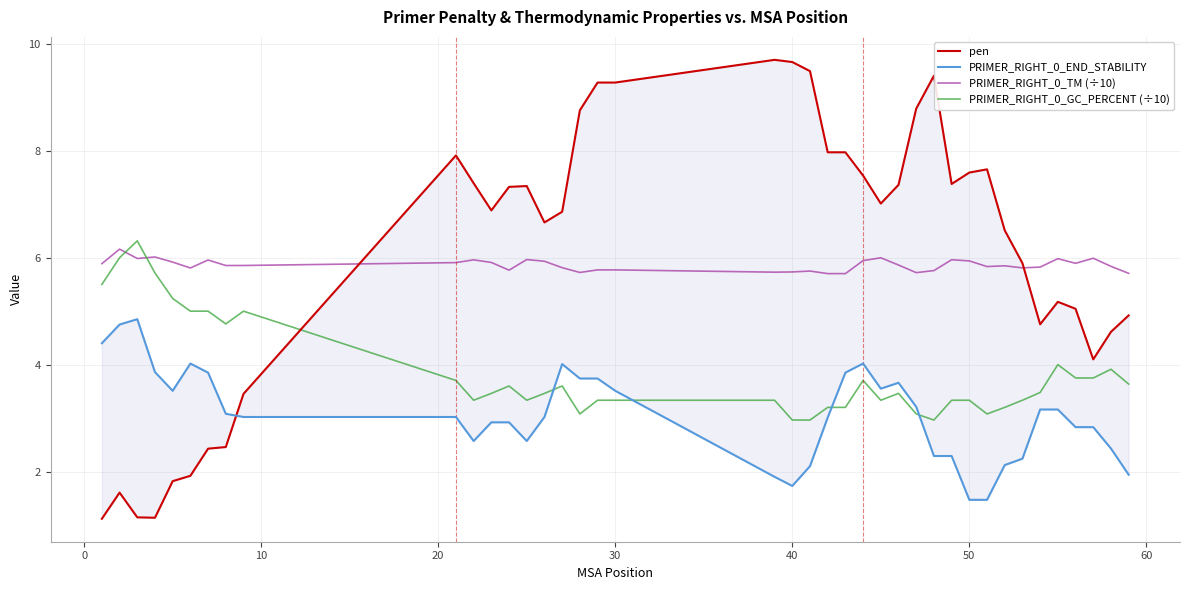

True or false: PRIMER_RIGHT_0_TM (÷10) and PRIMER_RIGHT_0_GC_PERCENT (÷10) cross at least once.

True